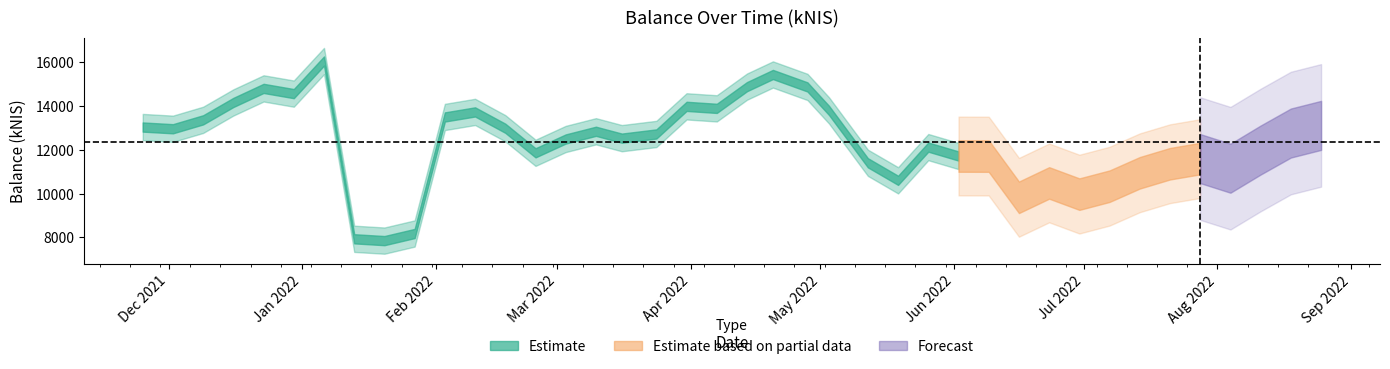

True or false: the data shows 13990.8 at 18.

True